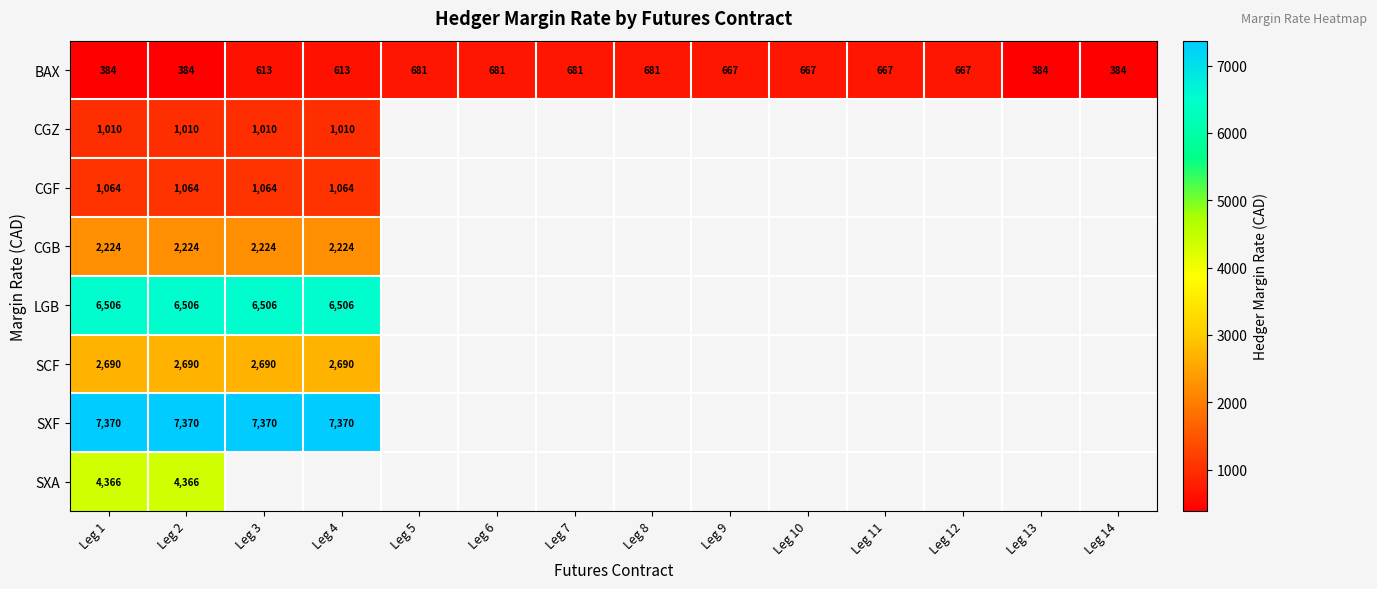

Count the number of data series in this chart.

8